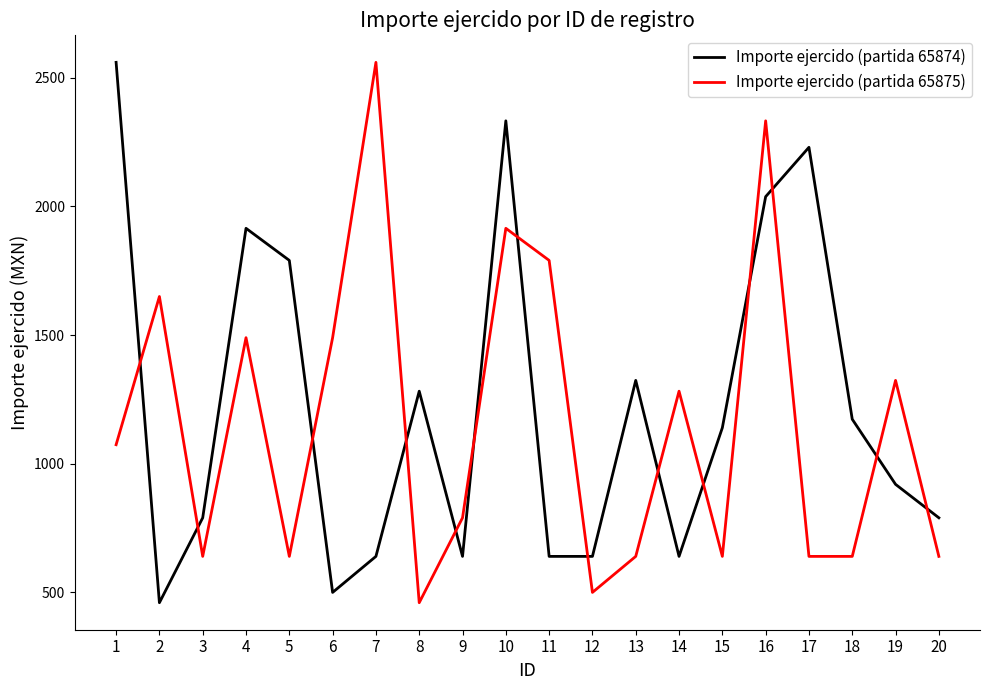

Is the value of Importe ejercido (partida 65874) at 3 greater than the value of Importe ejercido (partida 65875) at 7?

No